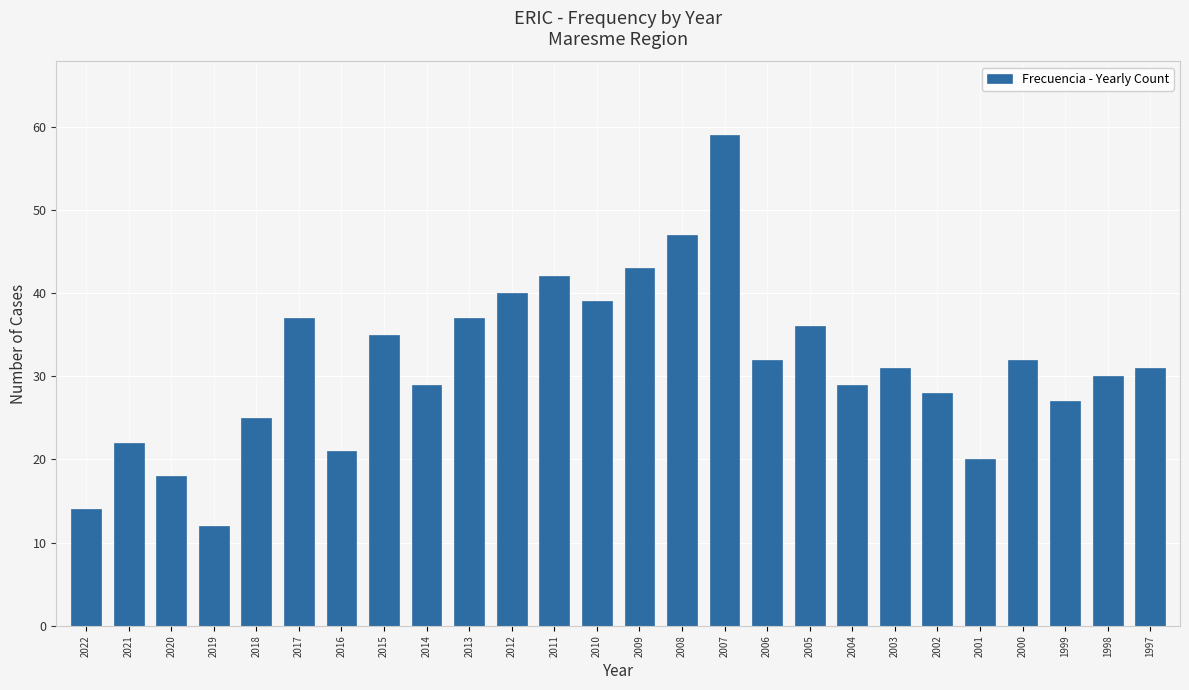

Reading left to right, extract all data points from this chart.

14	22	18	12	25	37	21	35	29	37	40	42	39	43	47	59	32	36	29	31	28	20	32	27	30	31